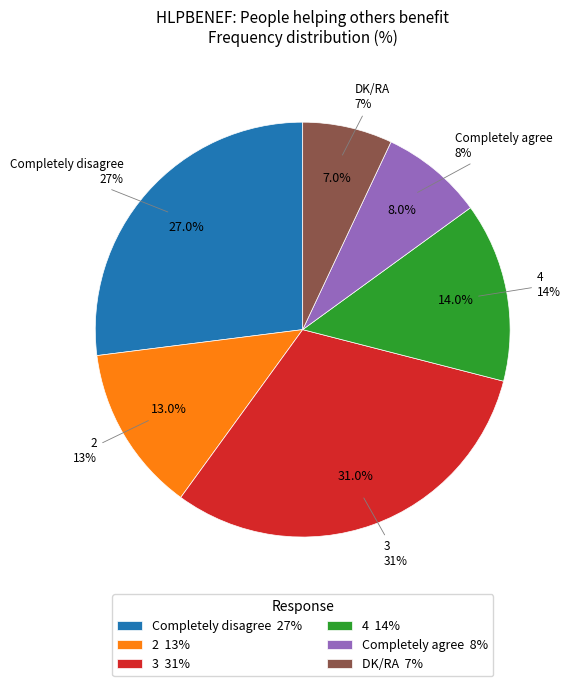

Rank the categories by value from lowest to highest.

DK/RA, Completely agree, 2, 4, Completely disagree, 3